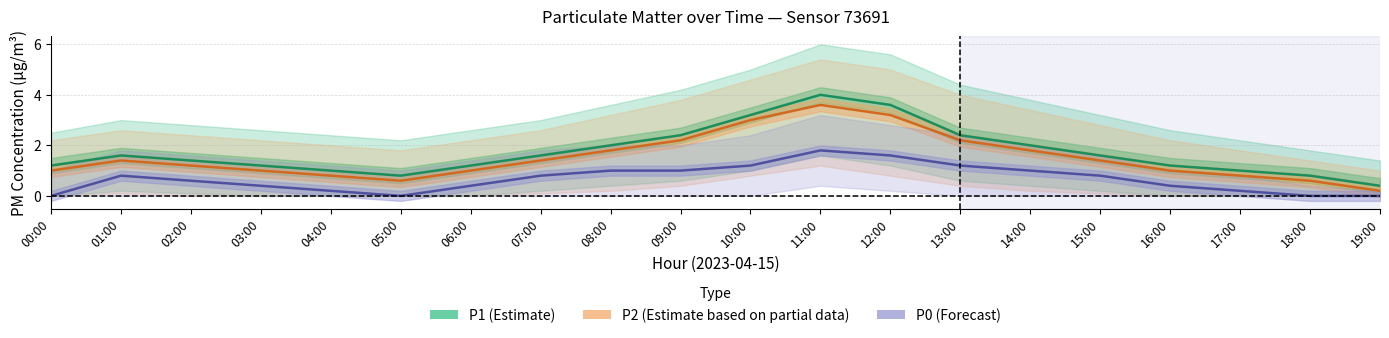

Rank the series at 19:00 from lowest to highest value.

P0, P2, P1